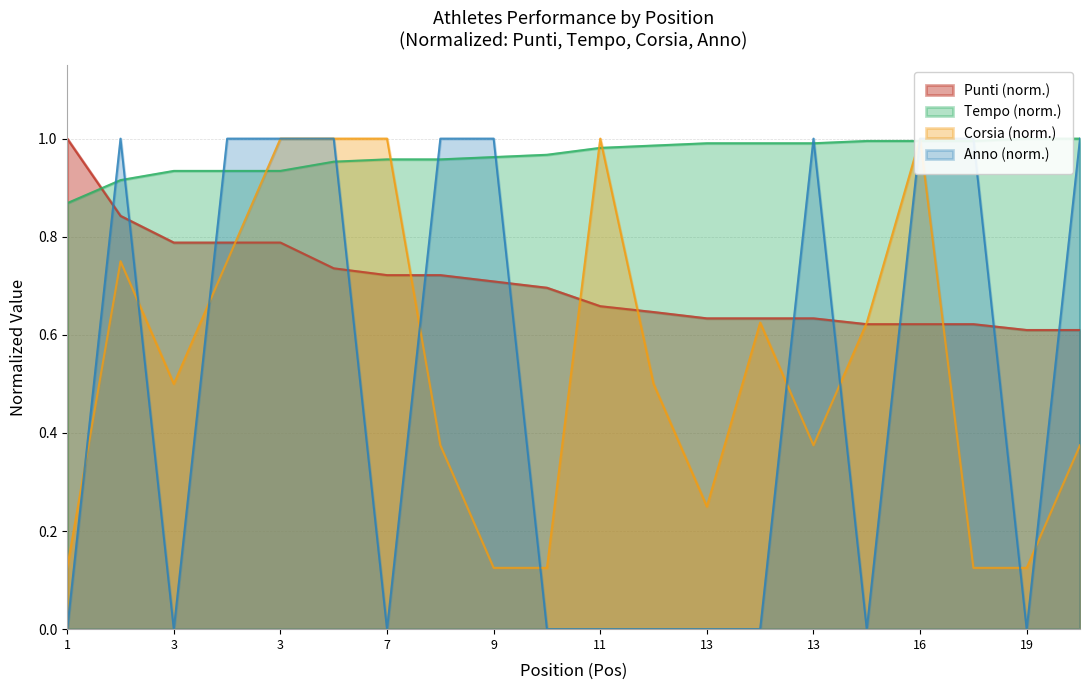

What is the total value across all series at 7?

2.7